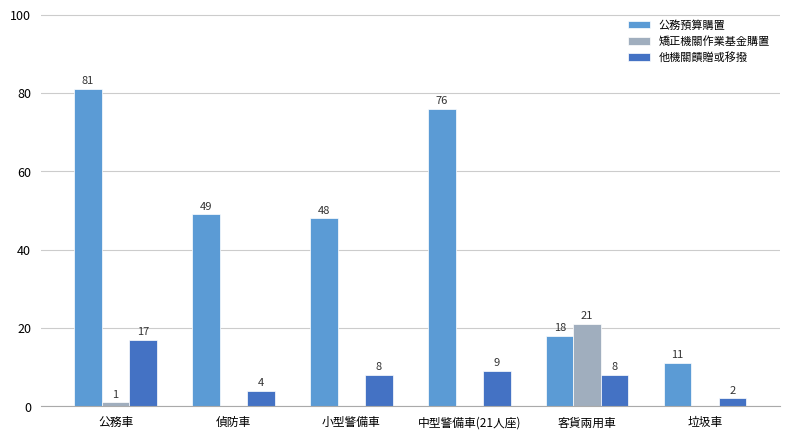

Are the bars grouped side by side (vs. stacked)?

Yes